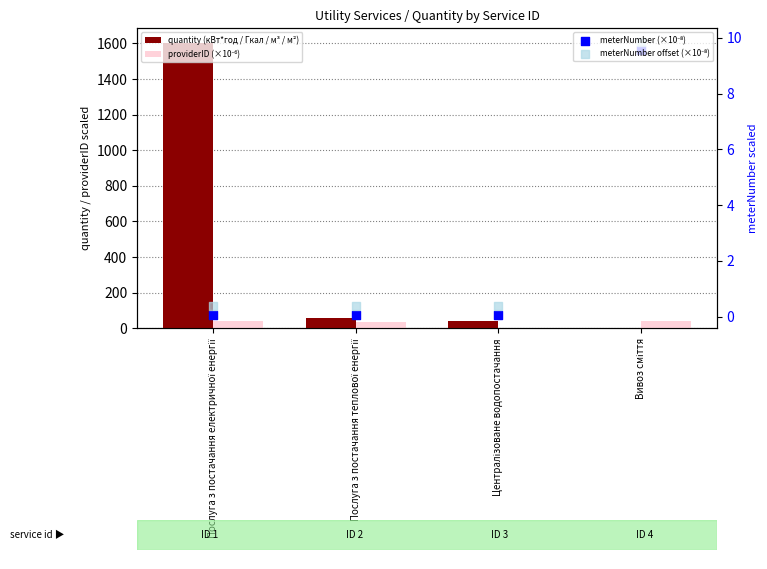

Which series has the largest total across all categories?

quantity (кВт*год / Гкал / м³ / м²)